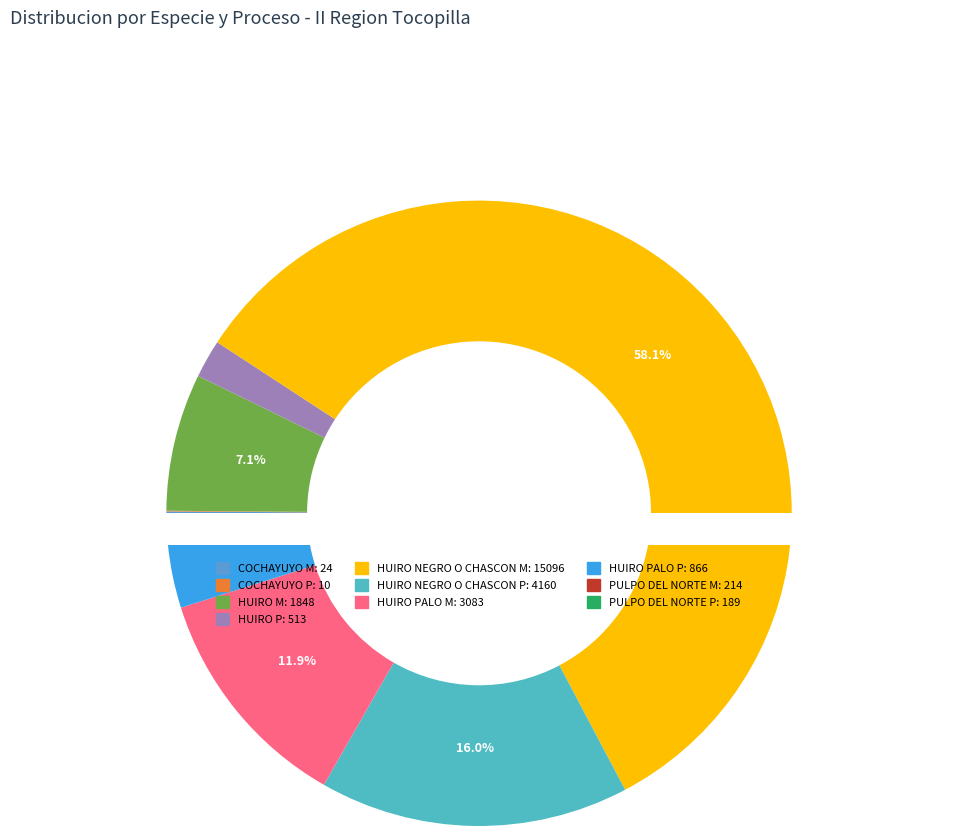

Count the number of slices in the pie.

10